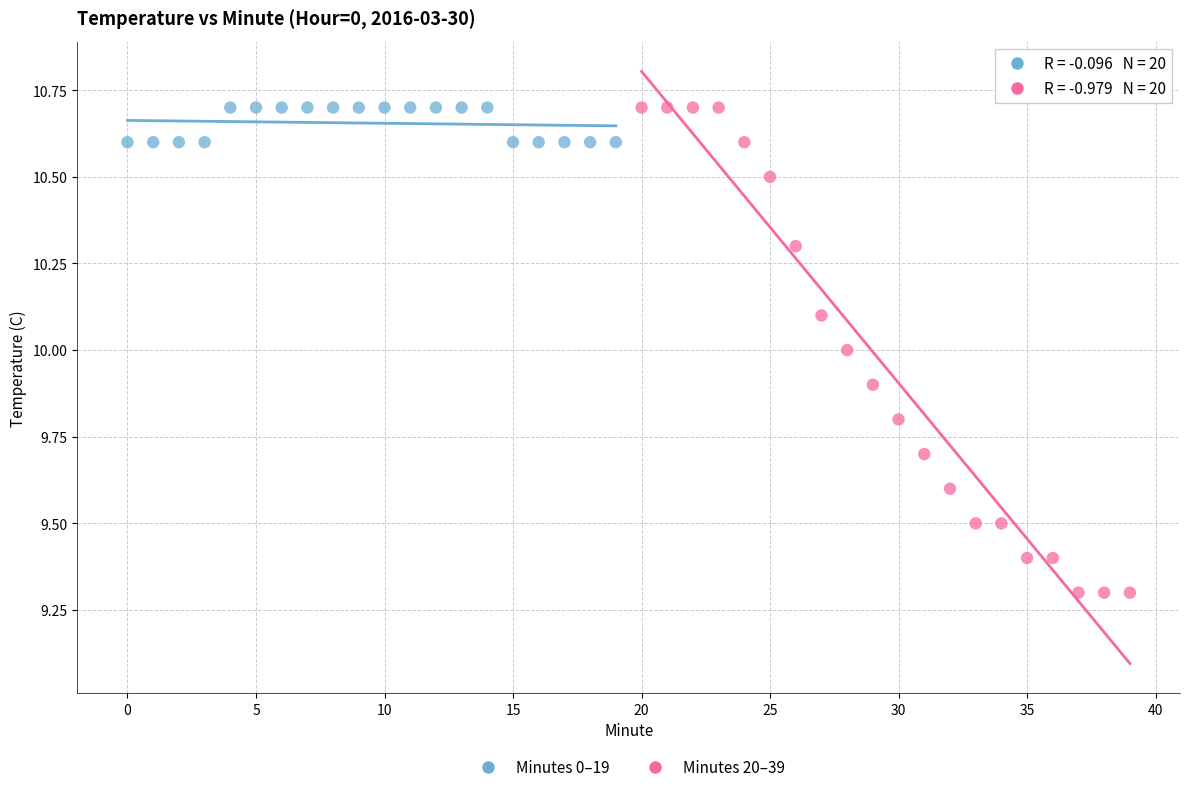

Which series contains the lowest Y value?

Minutes 20–39